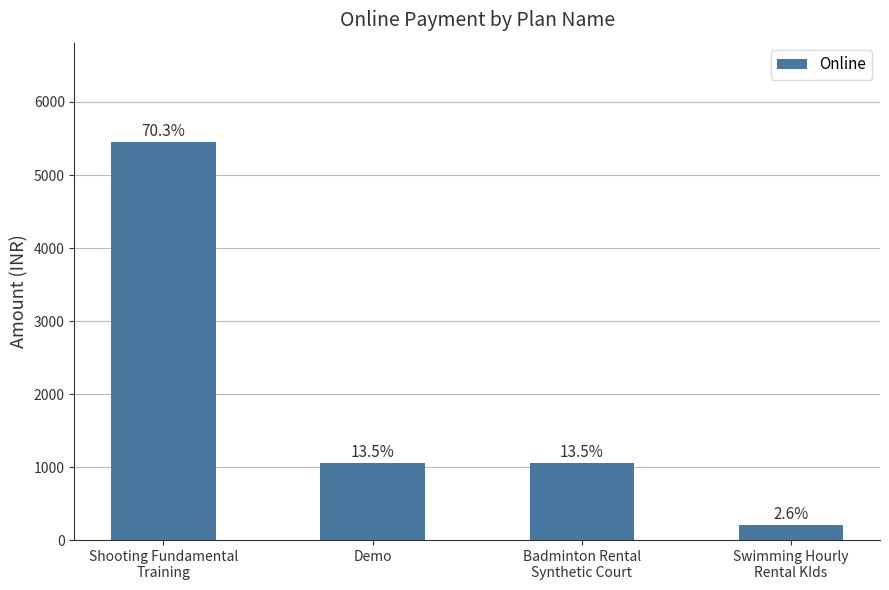

What is the difference between the values at Swimming Hourly
Rental KIds and Badminton Rental
Synthetic Court?

850